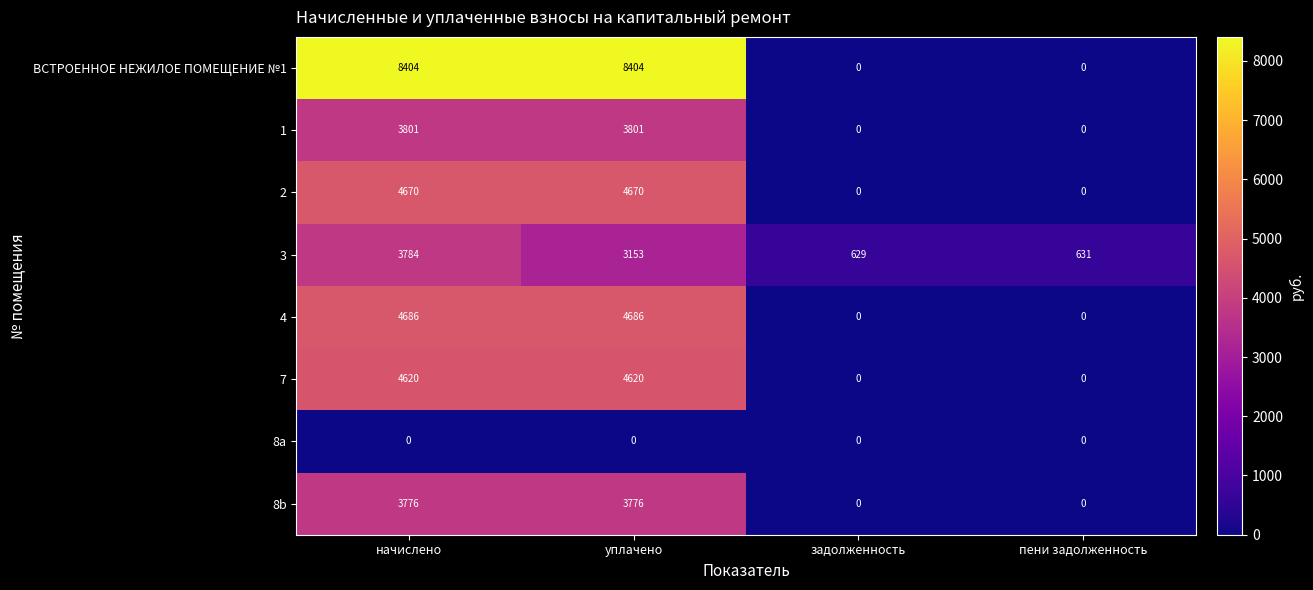

How many 8b values are between 0 and 3776?

4